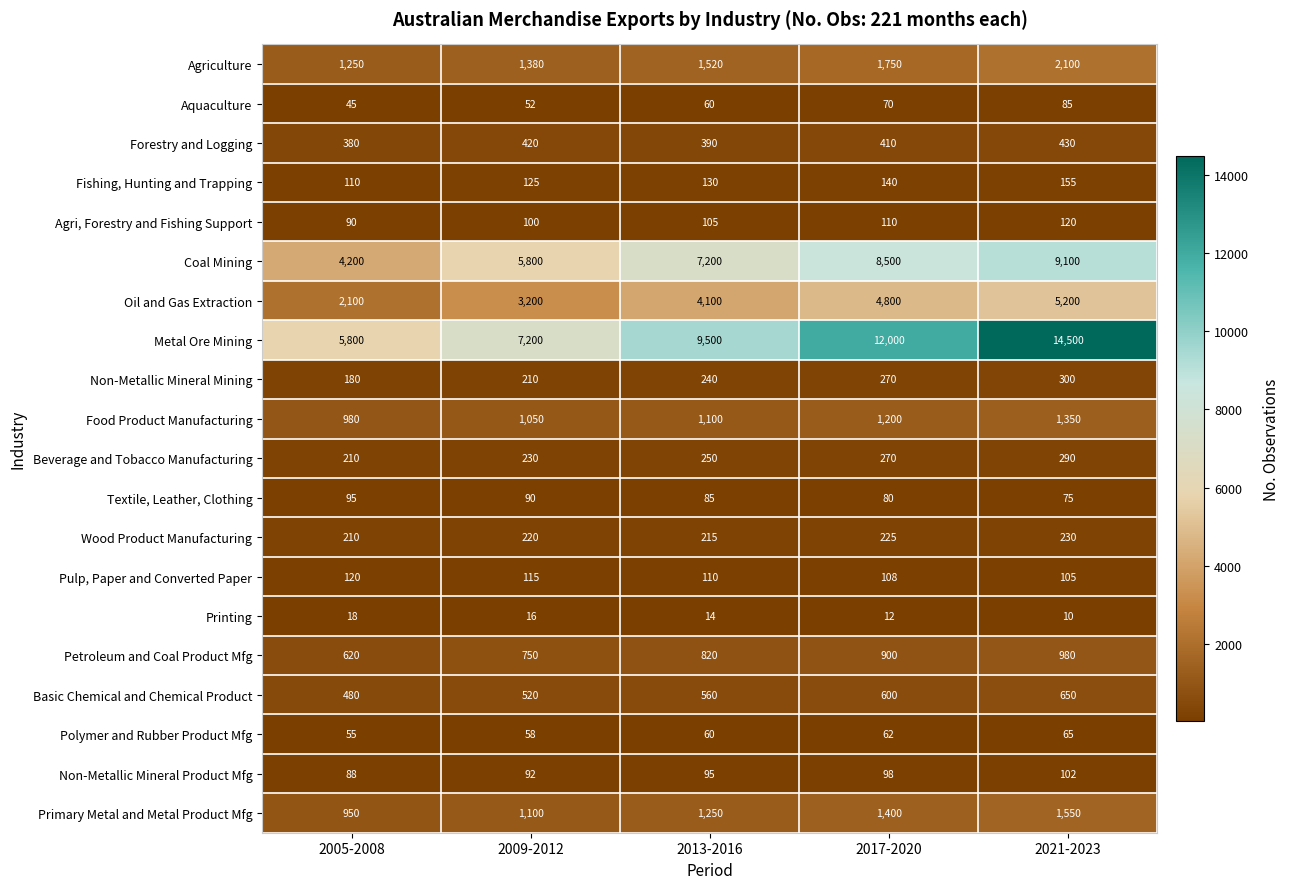

What is the average value of the Aquaculture series?

62